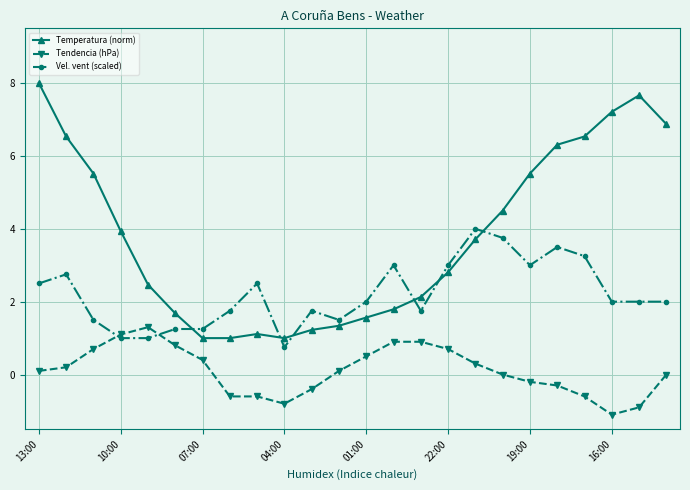

Which series has the largest range (max minus min)?

Temperatura (norm)